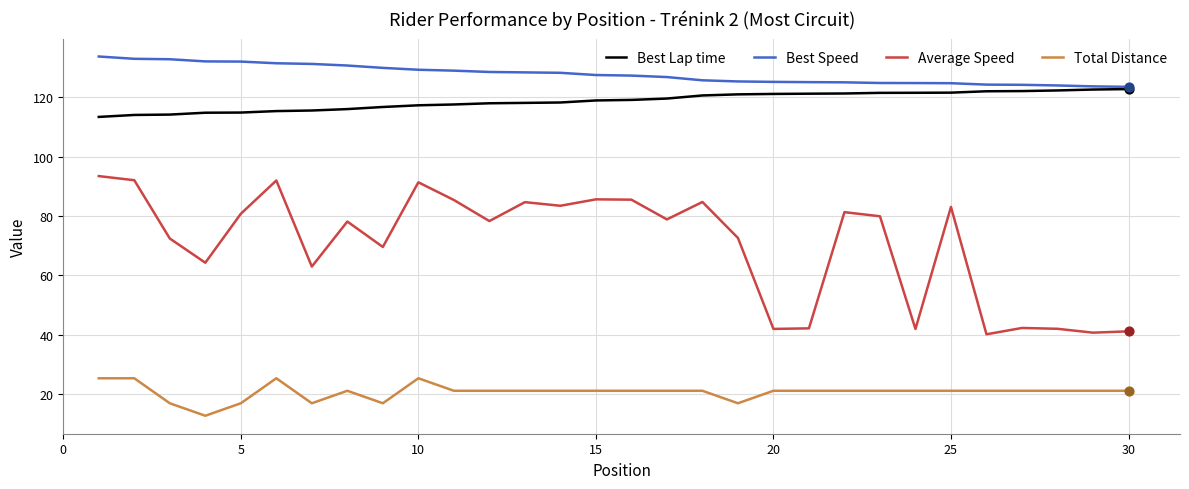

What are all the series names shown in the legend?

Best Lap time, Best Speed, Average Speed, Total Distance